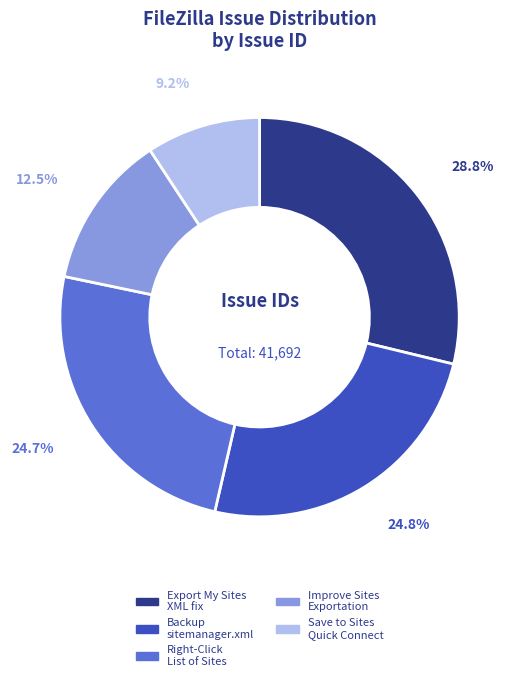

Is there a majority slice in this chart?

No